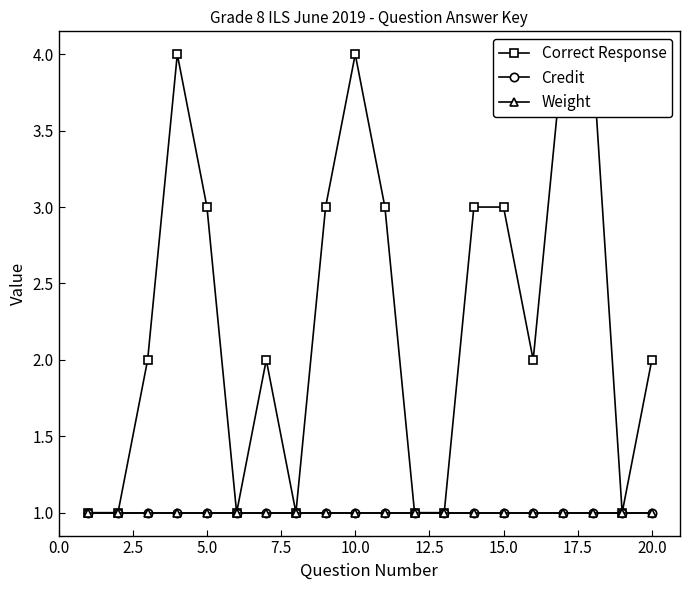

Which series has the largest range (max minus min)?

Correct Response